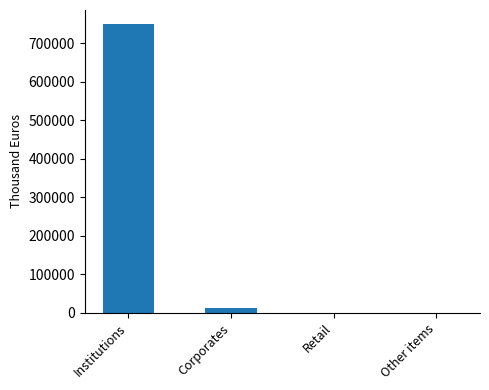

What is the sum of the values at Other items and Retail?

216.9